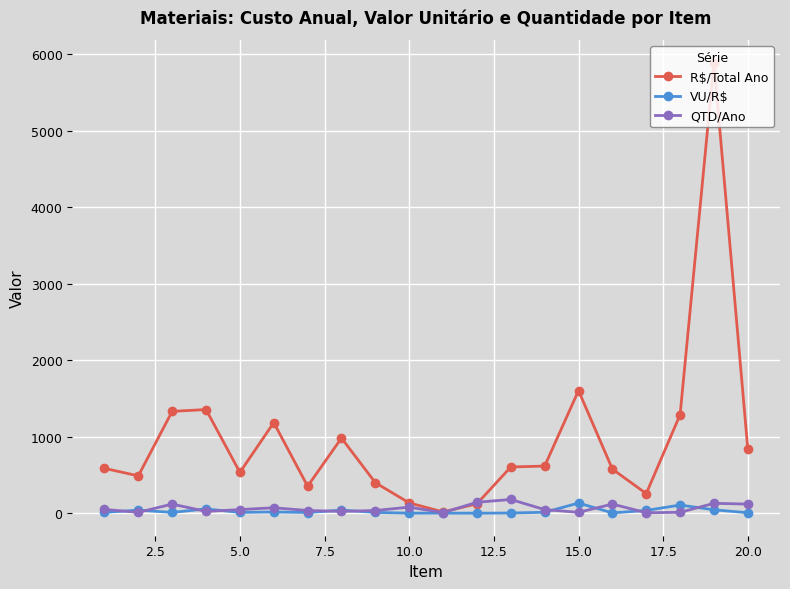

What is the value of the R$/Total Ano point at the 13th from the left?

604.8